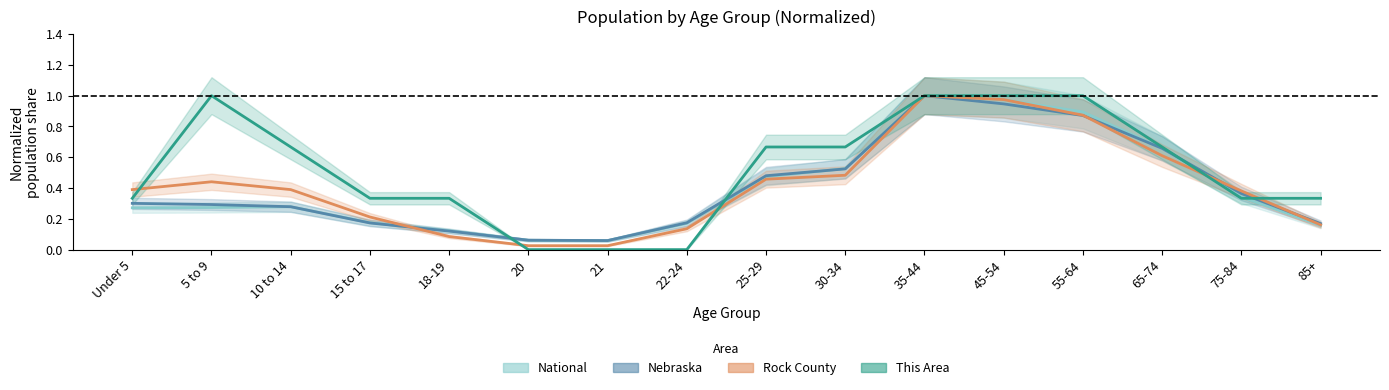

Which category has the highest value across all series?

35-44